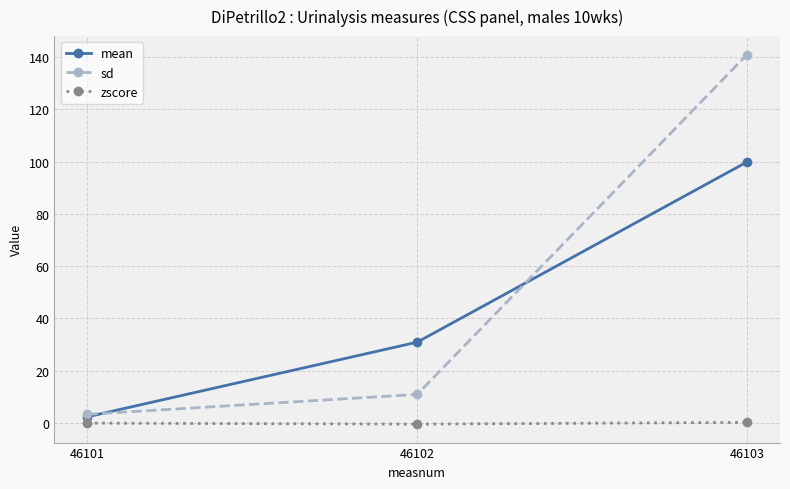

What is the value of the zscore point at the 3rd from the left?

0.2